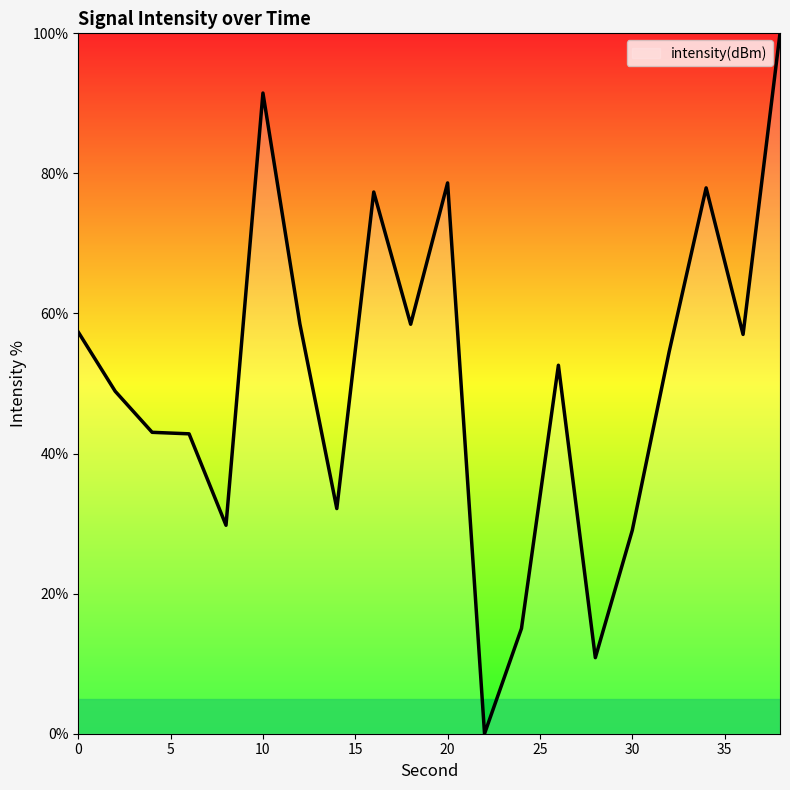

What is the maximum value shown in the chart?

100.0